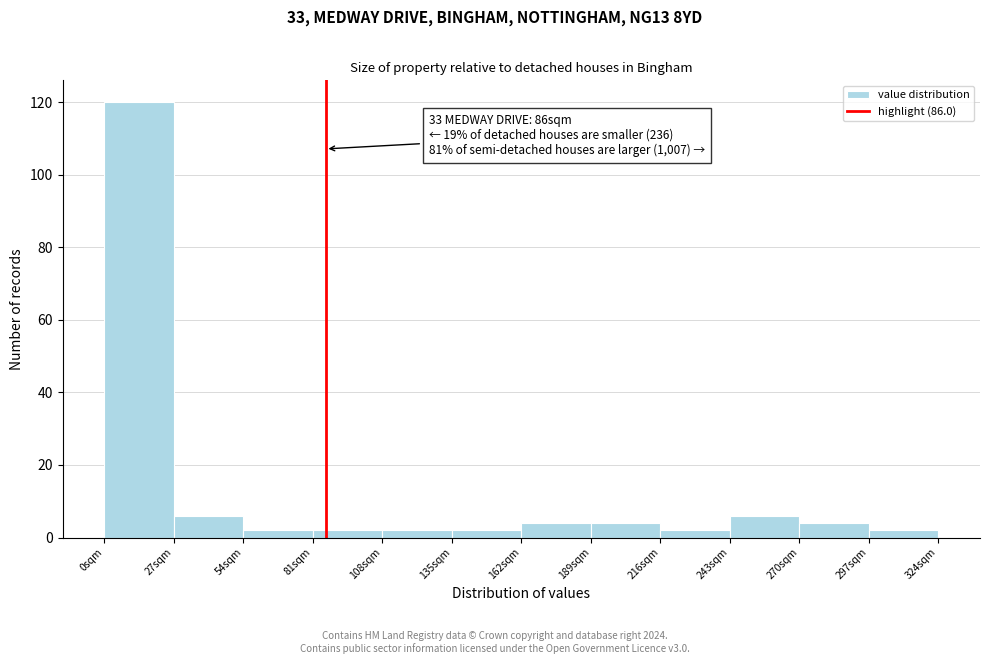

Which range on the x-axis has the tallest bar?

0 to 27